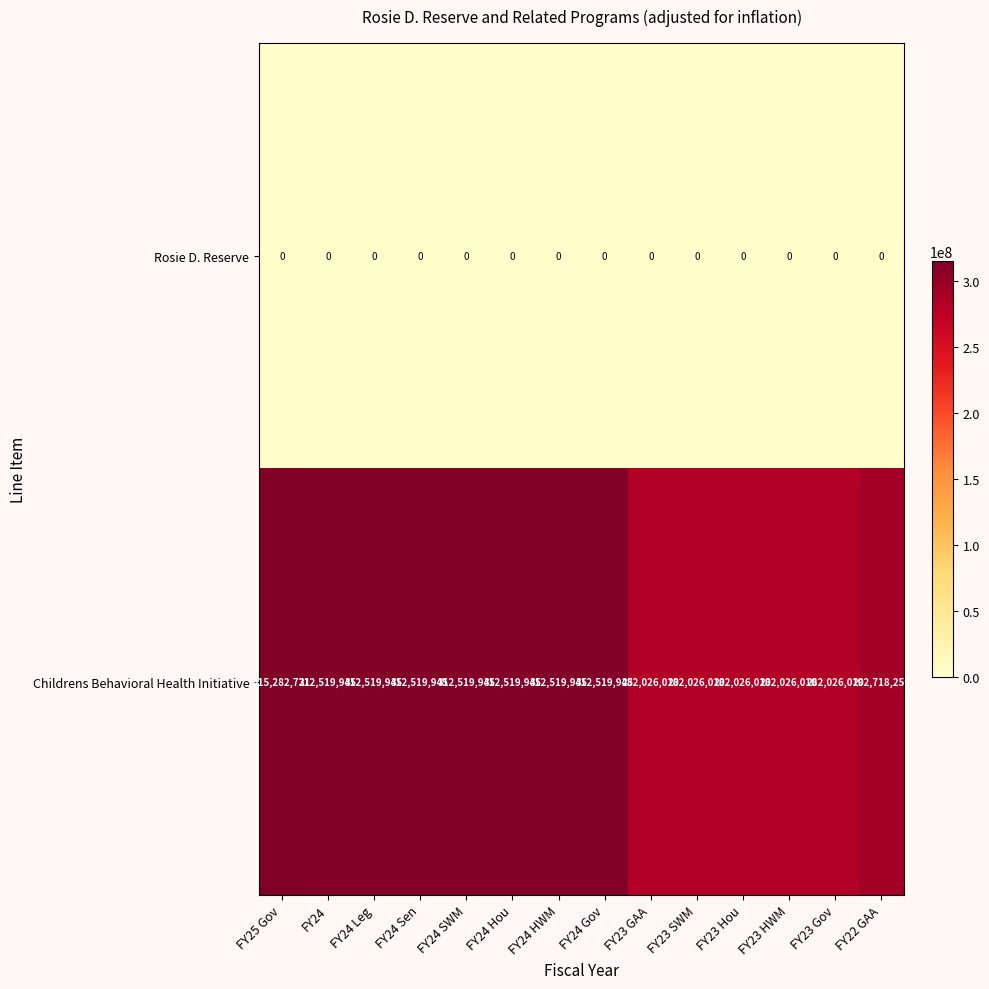

What is the spread (max minus min) of values at FY24 SWM?

312519945